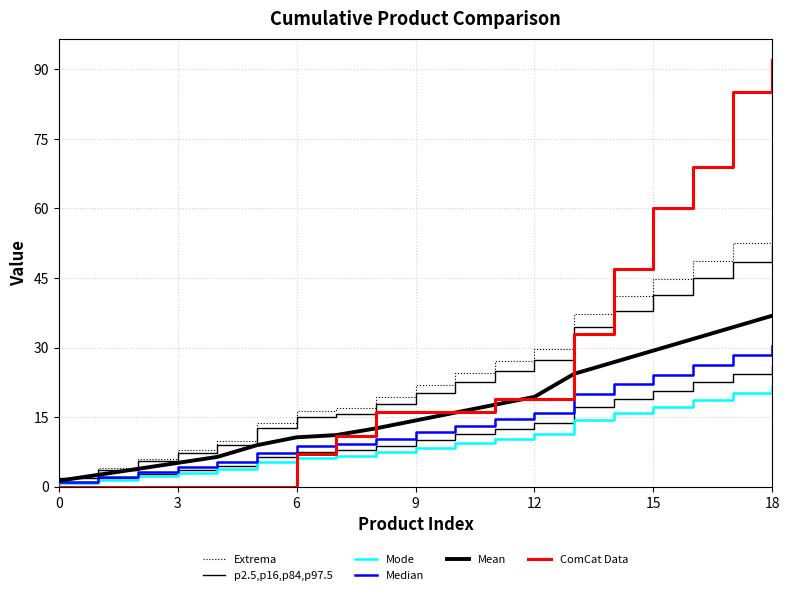

True or false: Extrema and Median cross at least once.

False